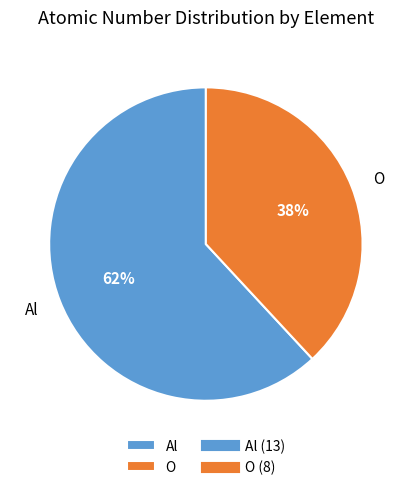

Between Al and O, which is larger?

Al